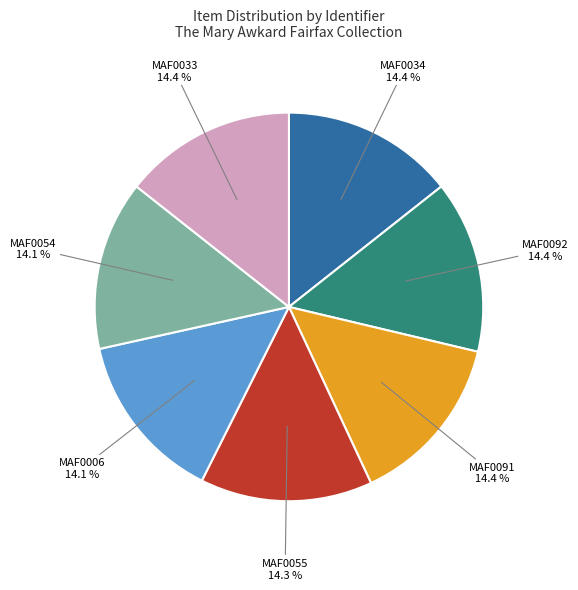

Is there a majority slice in this chart?

No